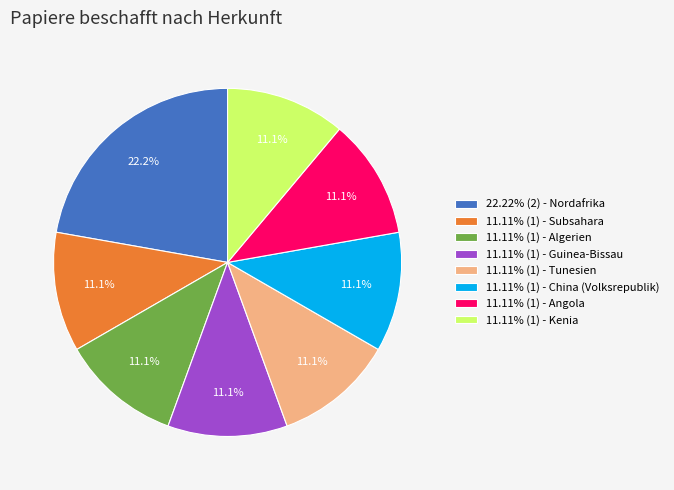

What is the total percentage of 11.11% (1) - Subsahara and 11.11% (1) - Algerien?

22.2%